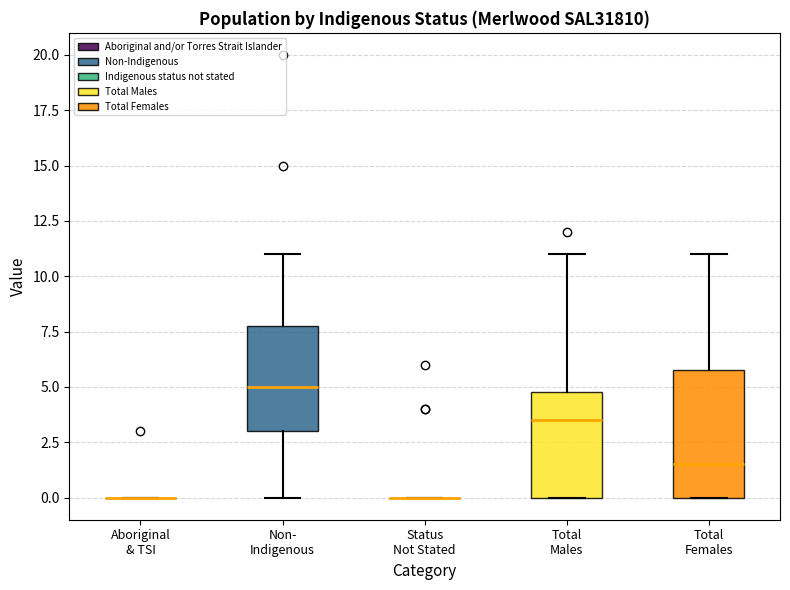

Which box is the tallest, from its lower edge to its upper edge?

Total Females